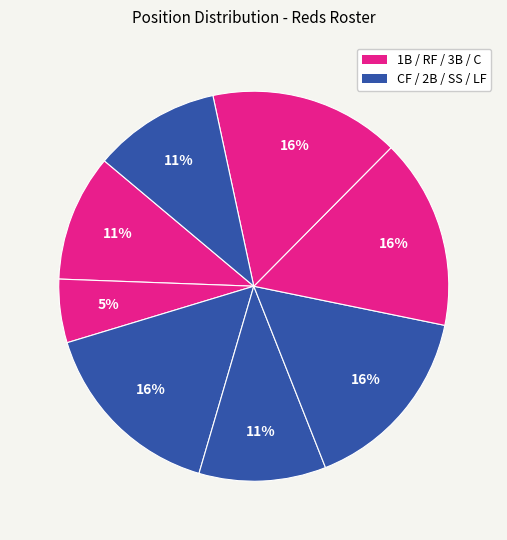

Count the number of slices in the pie.

8